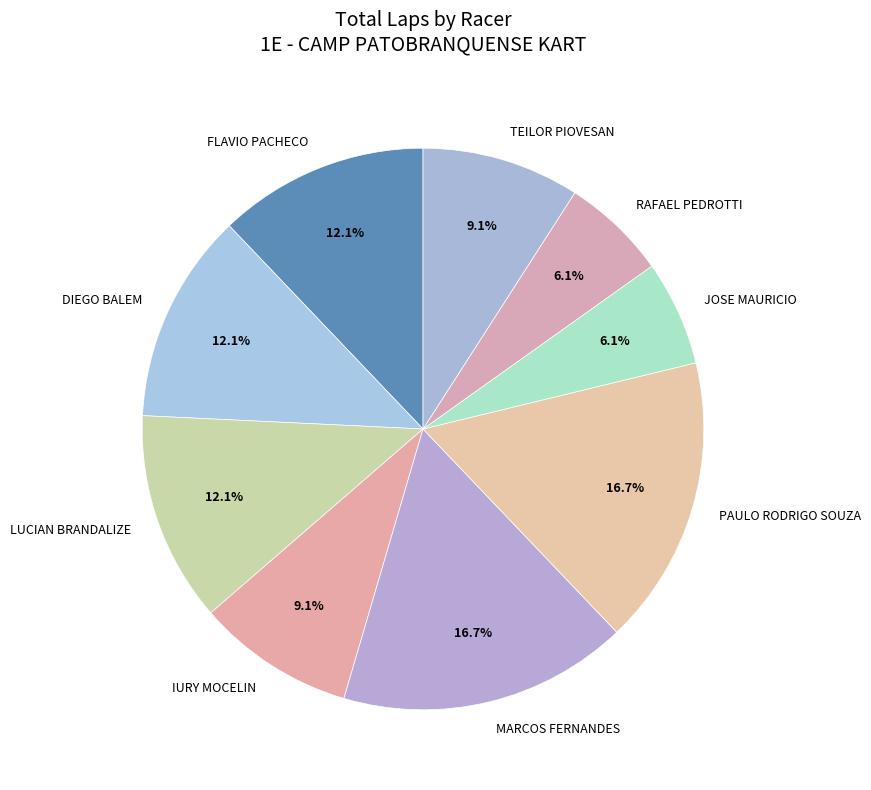

Is there any slice that represents more than half of the pie?

No